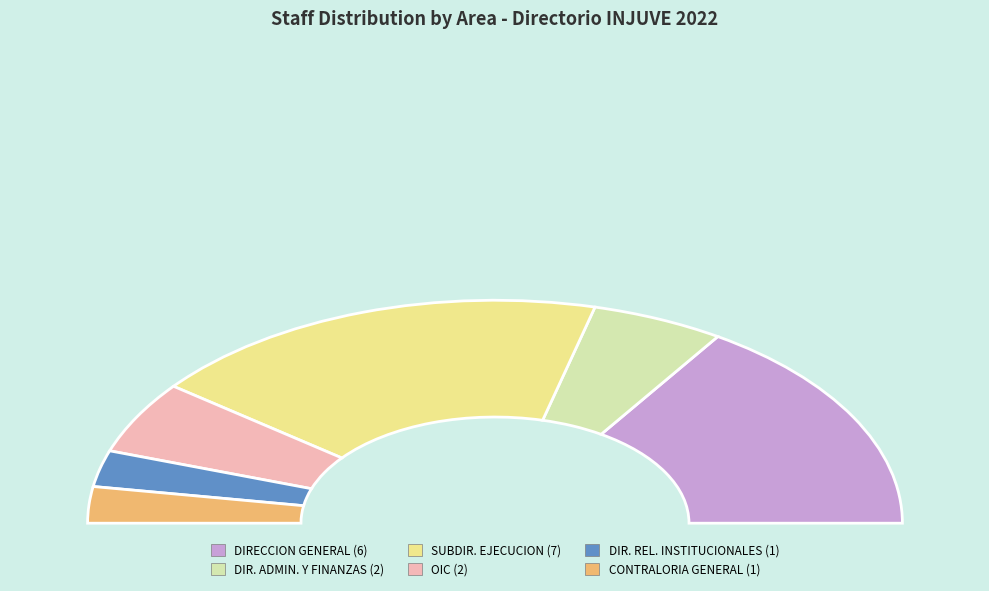

Is it true that DIRECCION GENERAL is 22% of the pie?

False